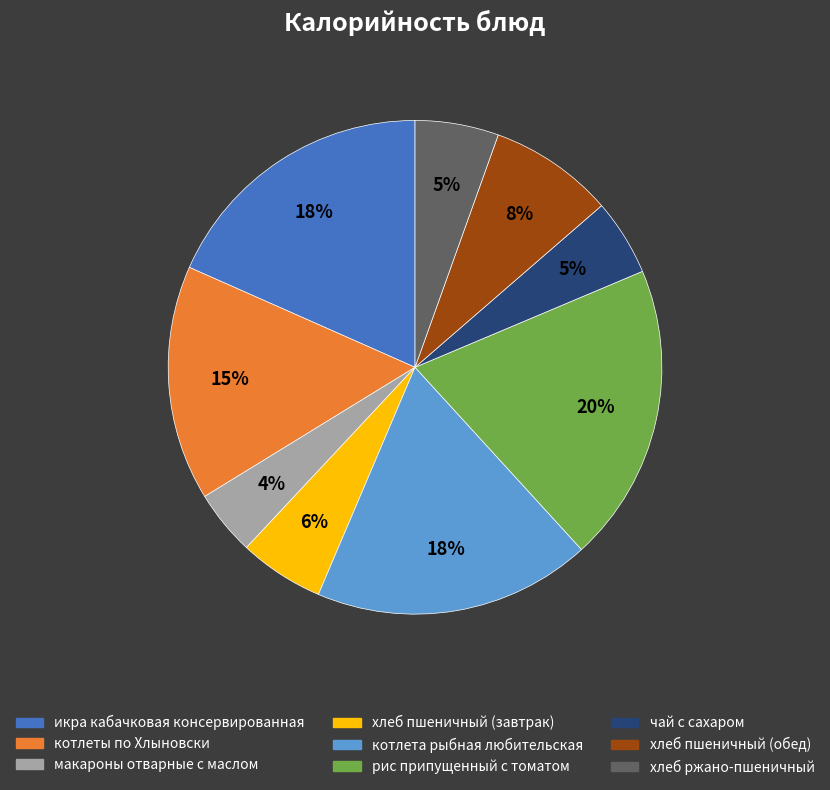

Which has a higher value, икра кабачковая консервированная or котлеты по Хлыновски?

икра кабачковая консервированная